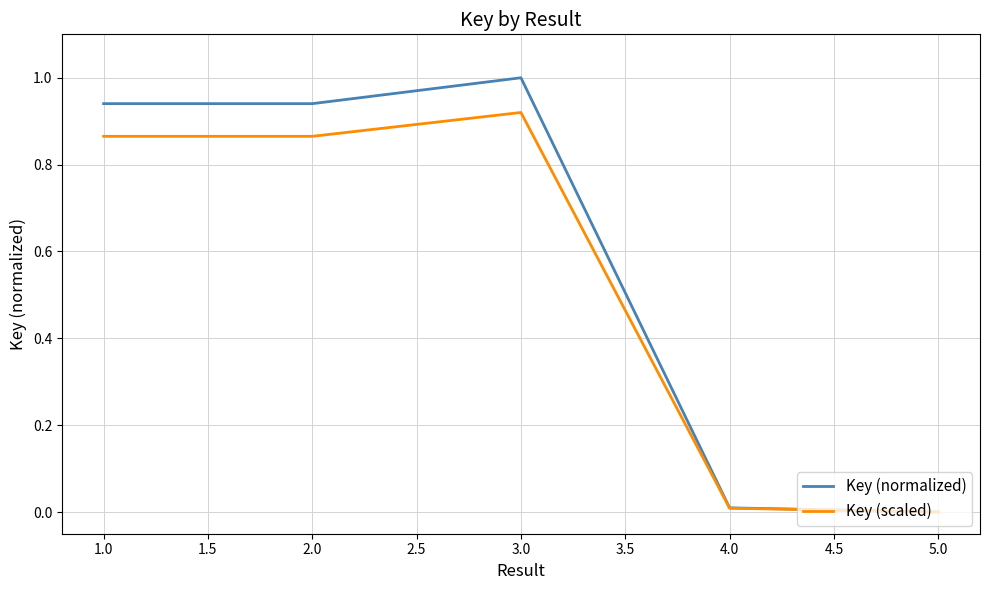

Which series changed the most between 1.0 and 4.0?

Key (normalized)